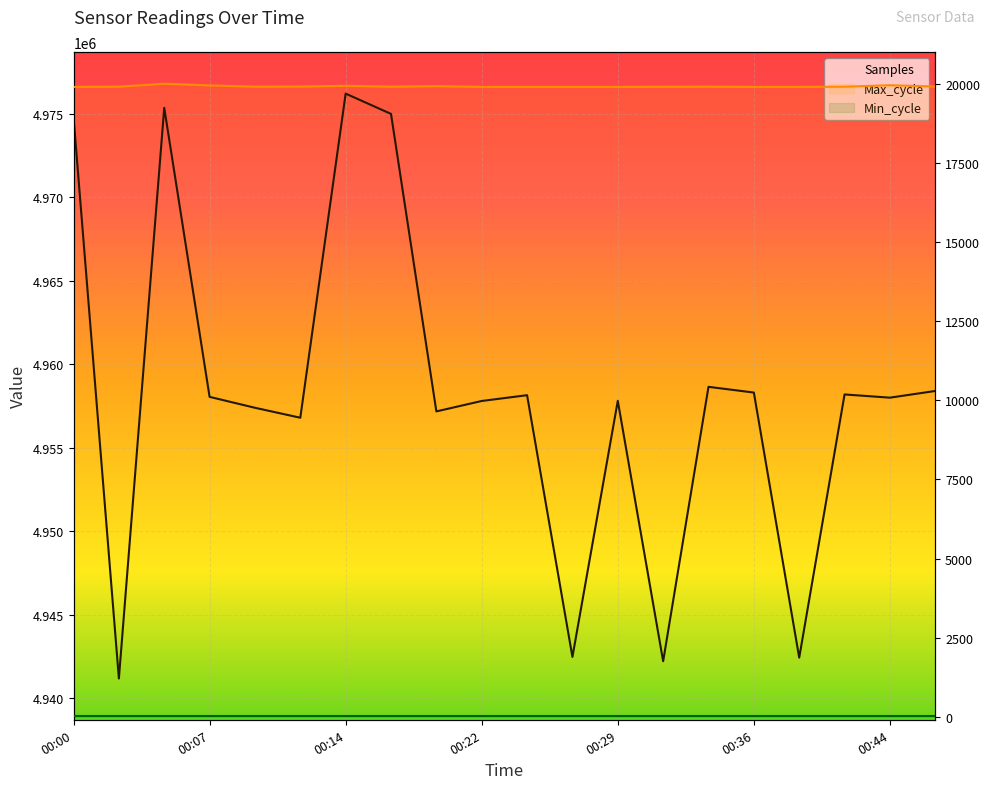

Where does the Samples series first go above 4958057?

00:00